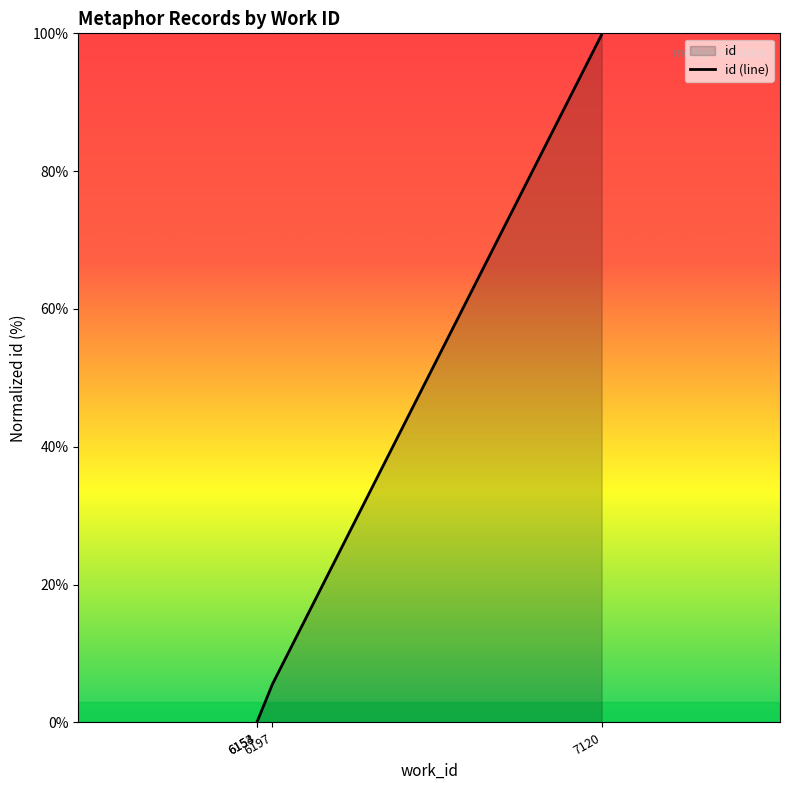

True or false: the data shows 0.0 at 6153.

True